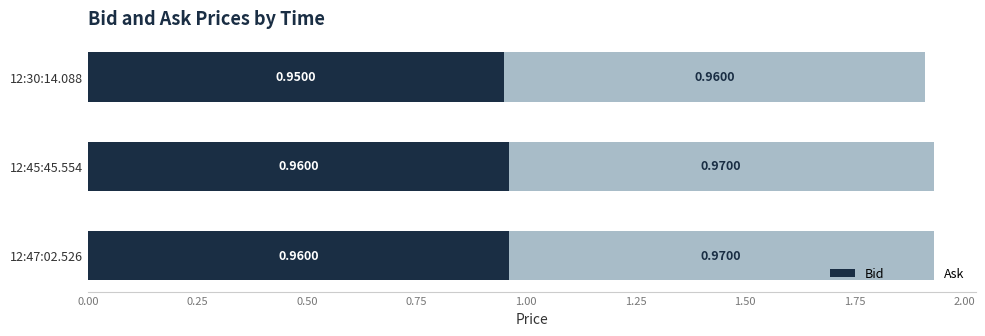

What is the sum of all Bid values?

2.9